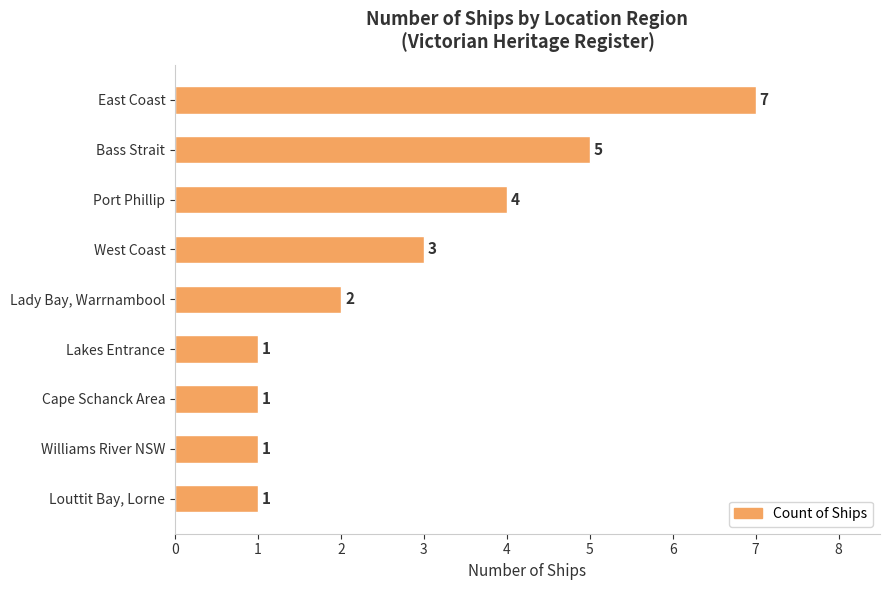

Reading bottom to top, extract all data points from this chart.

Louttit Bay, Lorne=1	Williams River NSW=1	Cape Schanck Area=1	Lakes Entrance=1	Lady Bay, Warrnambool=2	West Coast=3	Port Phillip=4	Bass Strait=5	East Coast=7